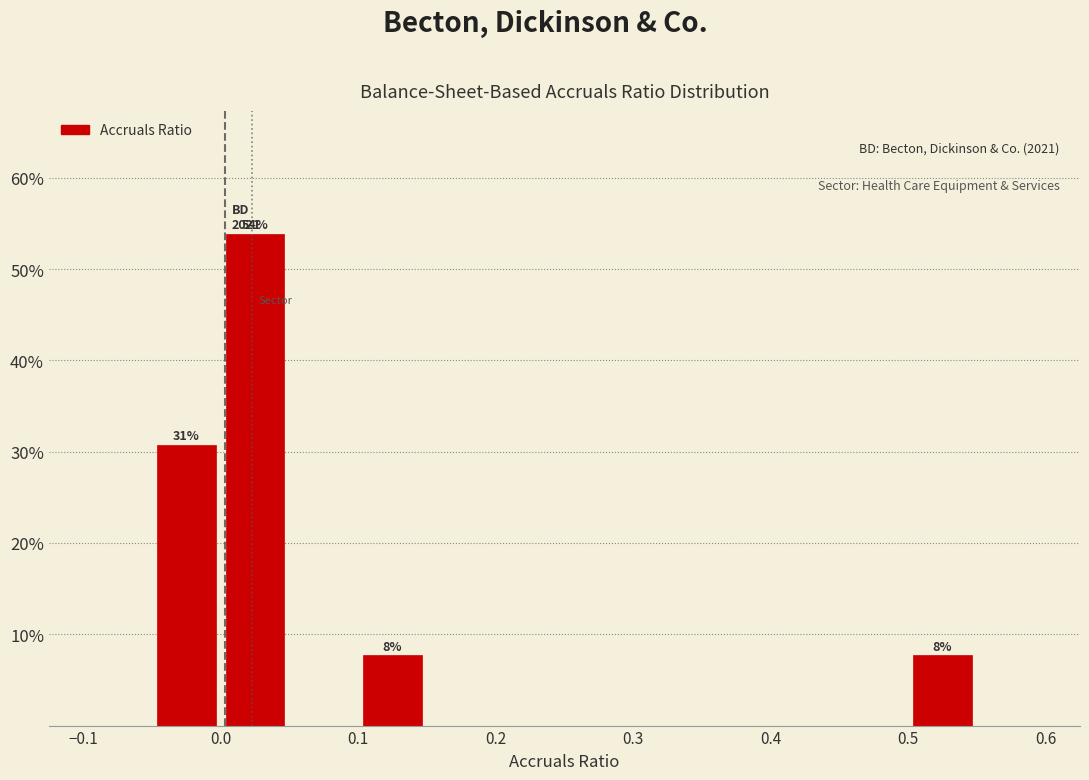

Over which range of the x-axis is the bar tallest?

0.00 to 0.05